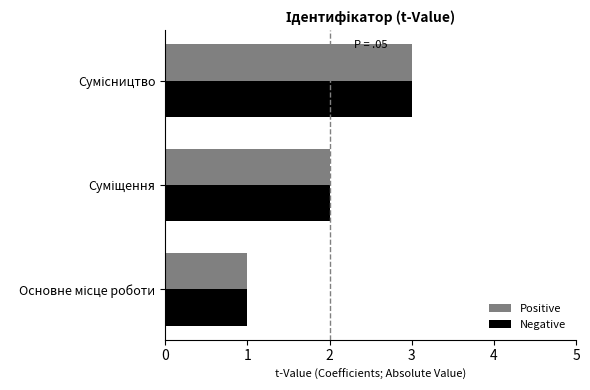

How many distinct data groups are displayed?

2